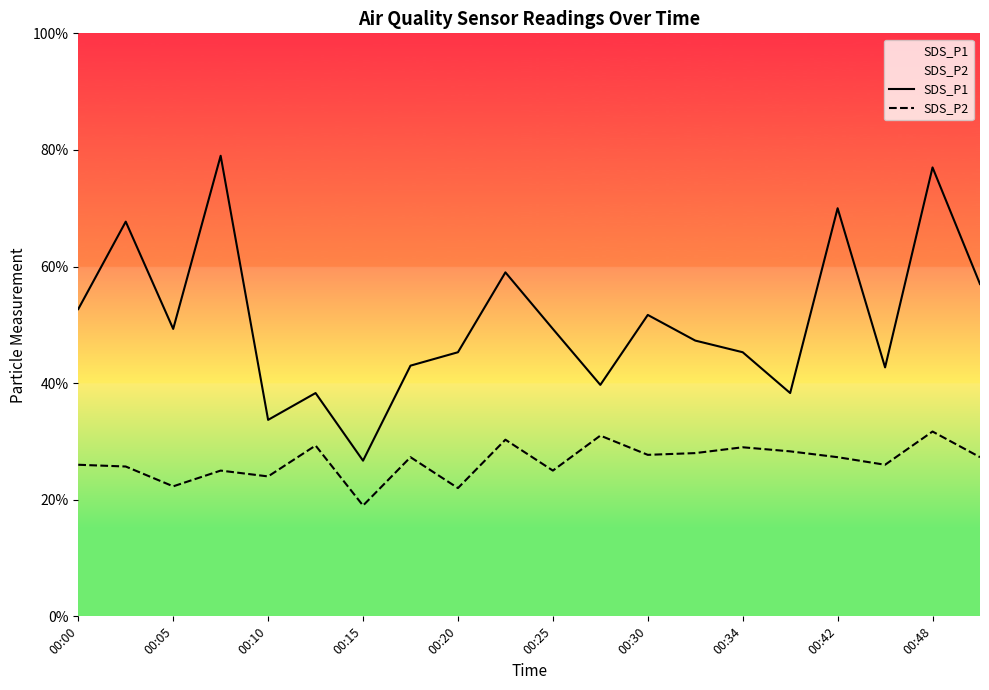

Count the number of categories in the chart.

20